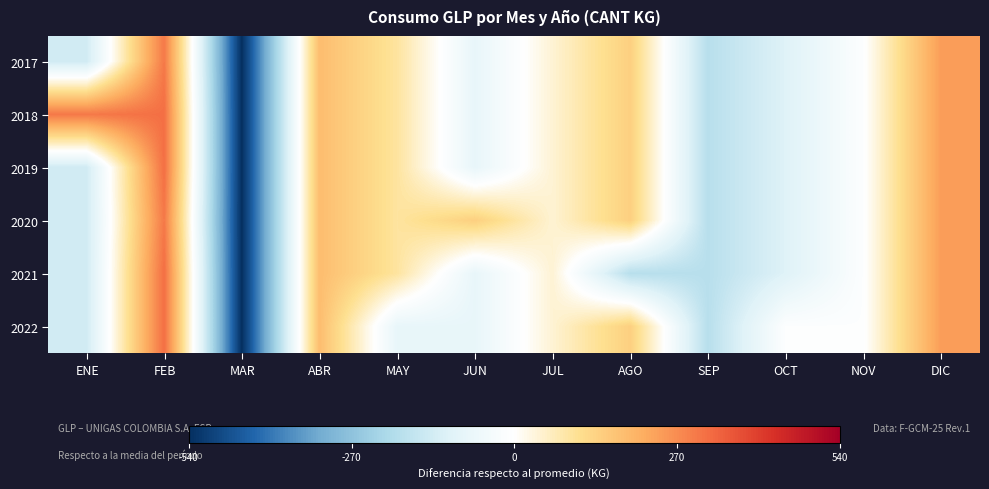

Rank the series by their maximum value, from lowest to highest.

2017, 2020, 2018, 2019, 2021, 2022